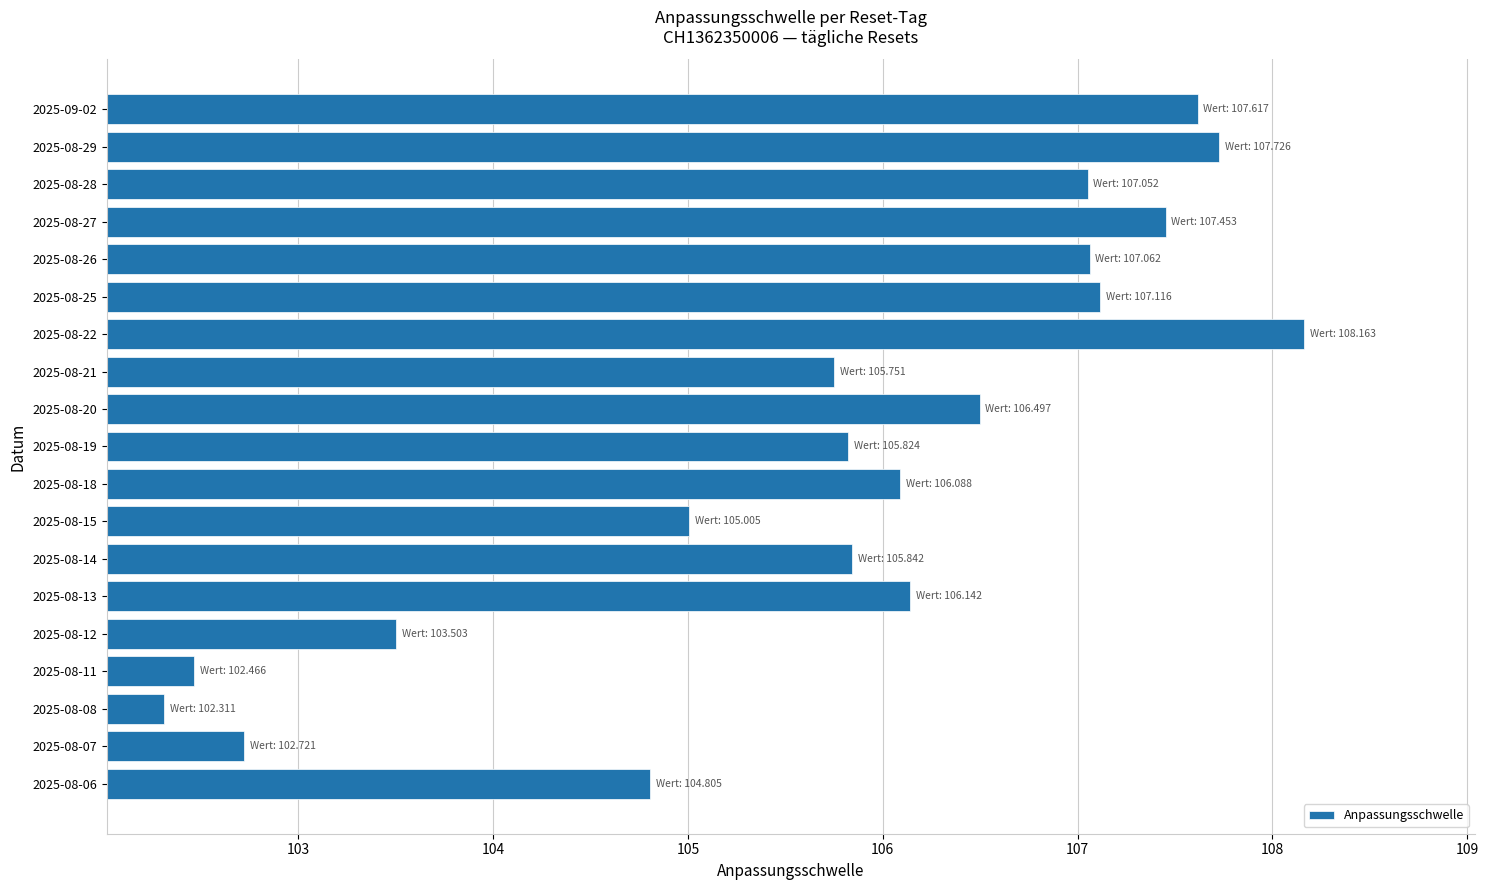

What is the difference between the second highest and minimum values?

5.4